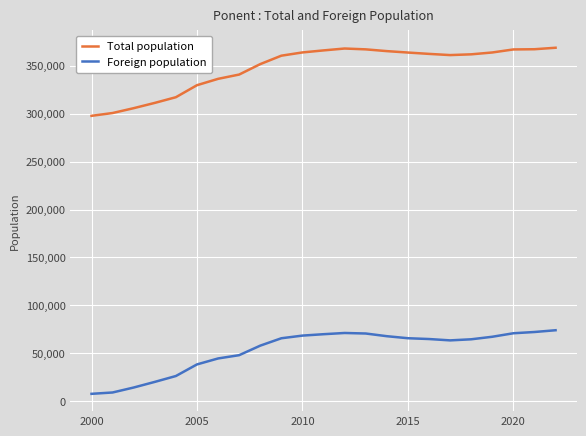

List the series in order of their peak value, lowest first.

Foreign population, Total population